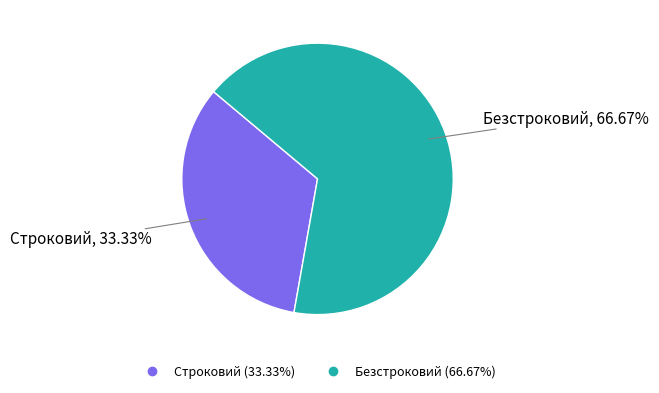

To the nearest percent, what percentage of the pie is Безстроковий?

67%